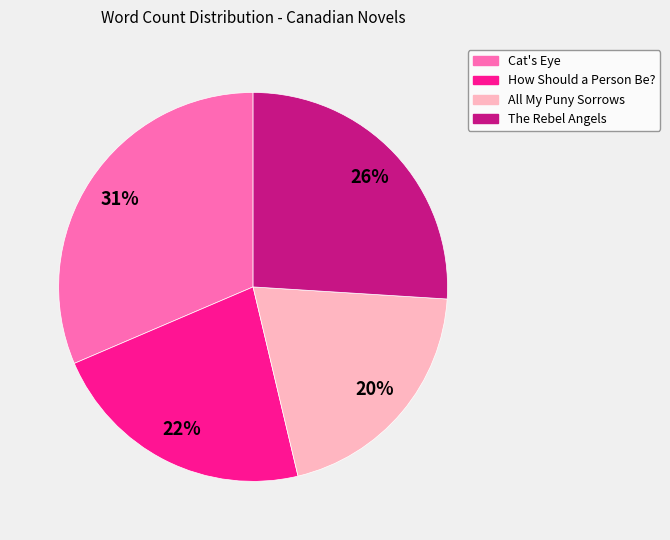

Count the number of slices in the pie.

4